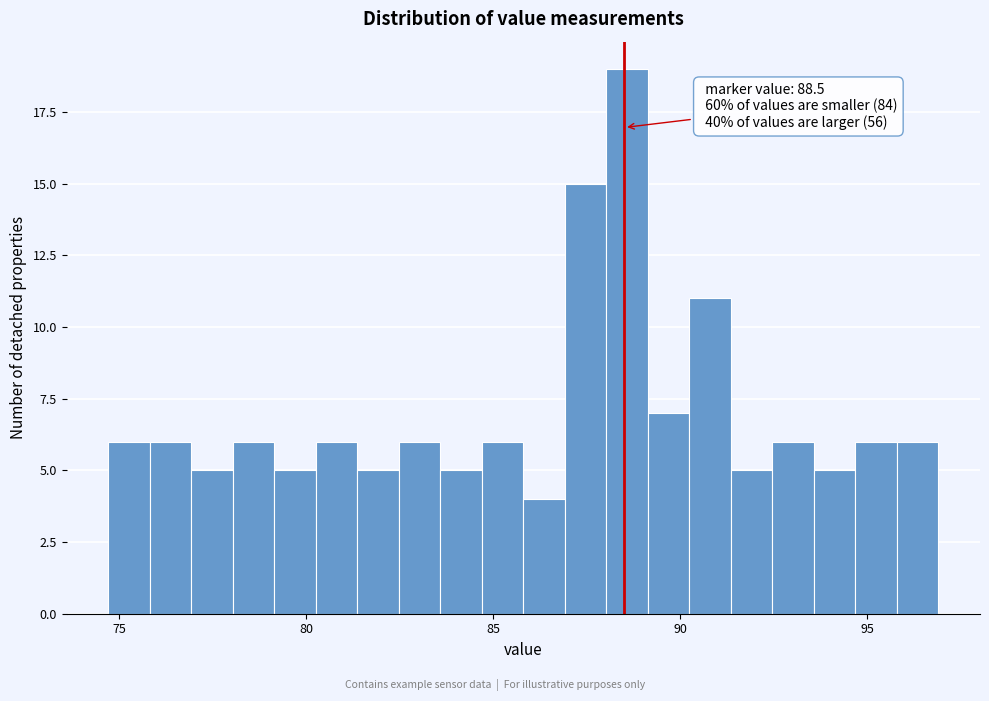

Read against the x-axis, roughly where is the centre of the tallest bar?

88.5